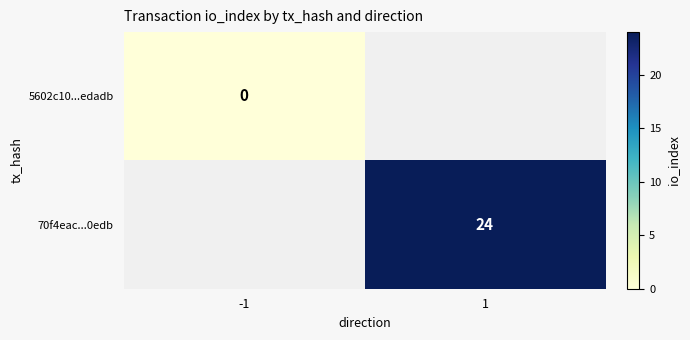

Between -1 and 1, which is larger?

1